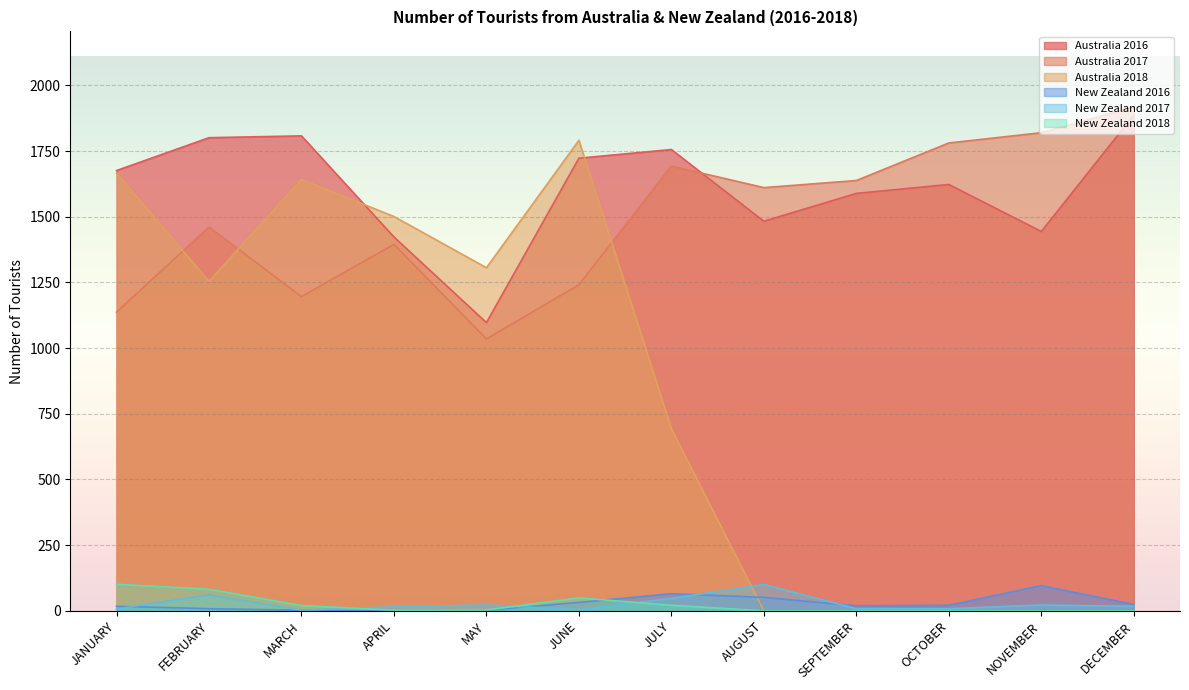

True or false: New Zealand 2018 and Australia 2017 cross at least once.

False